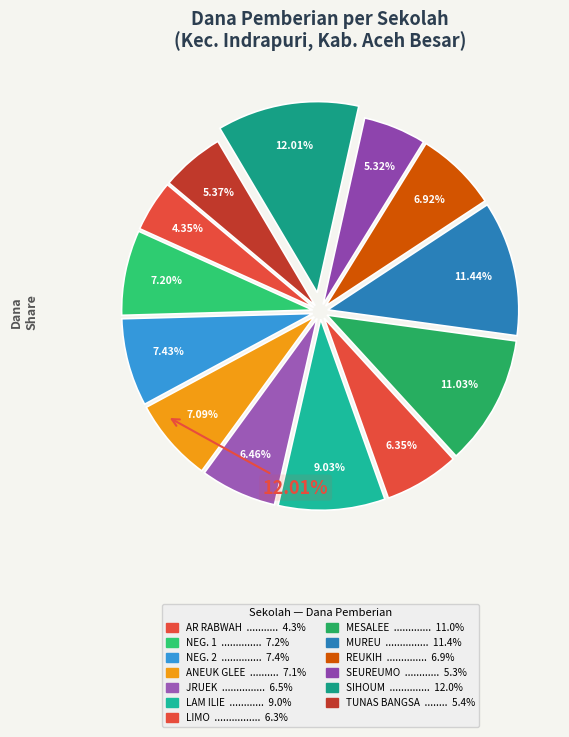

Which slice is the largest?

SD NEGERI SIHOUM